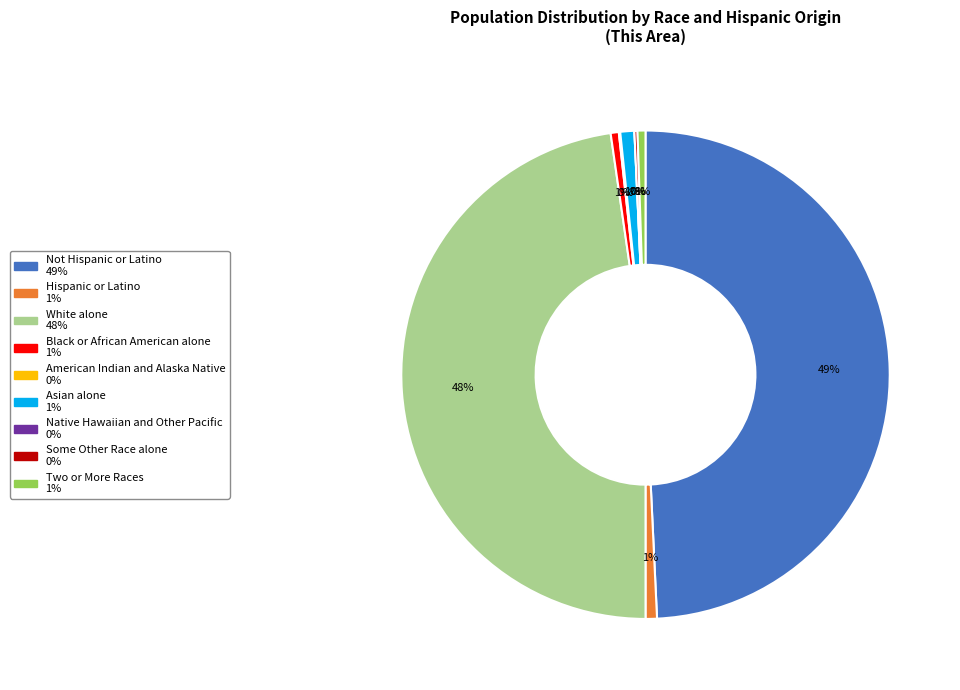

What is the largest slice in the pie chart?

Not Hispanic or Latino